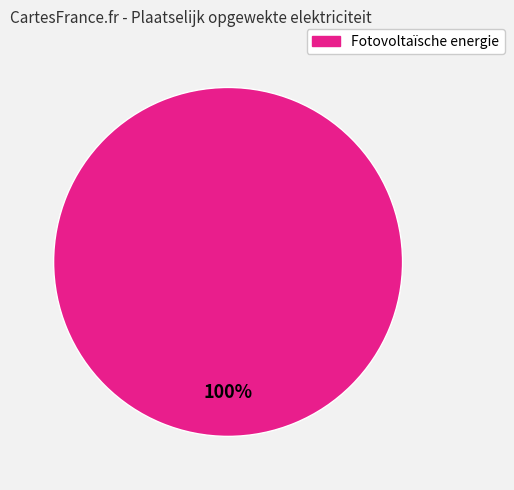

How many slices are in this pie chart?

1